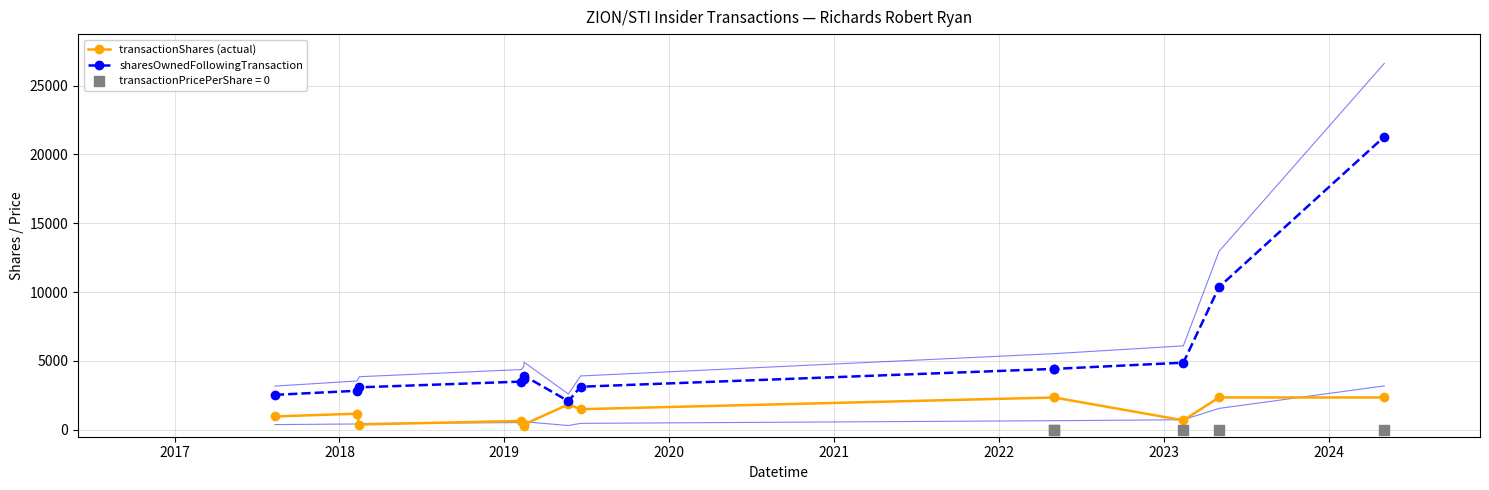

Is the value of sharesOwnedFollowingTransaction at 2022 greater than the value of transactionShares (actual) at 2017?

Yes